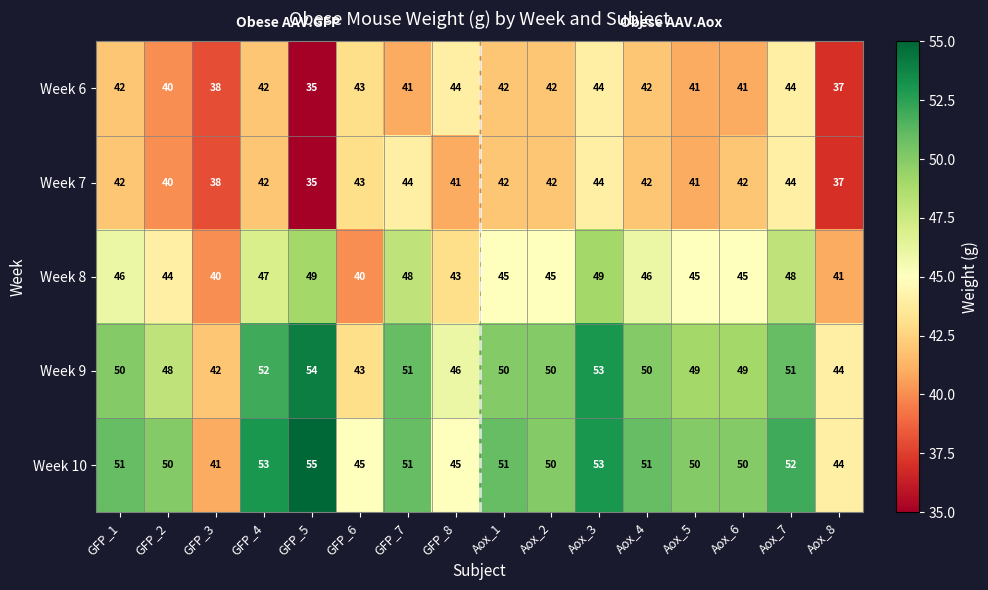

The value of Week 10 at Aox_5 is 76. True or false?

False